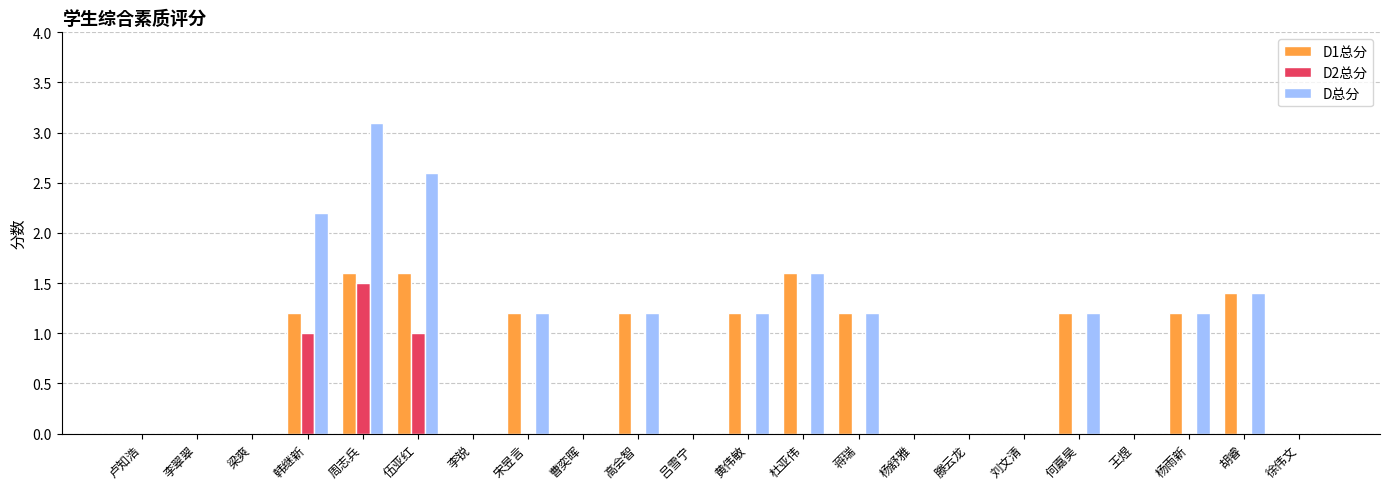

How many groups of bars are there?

22